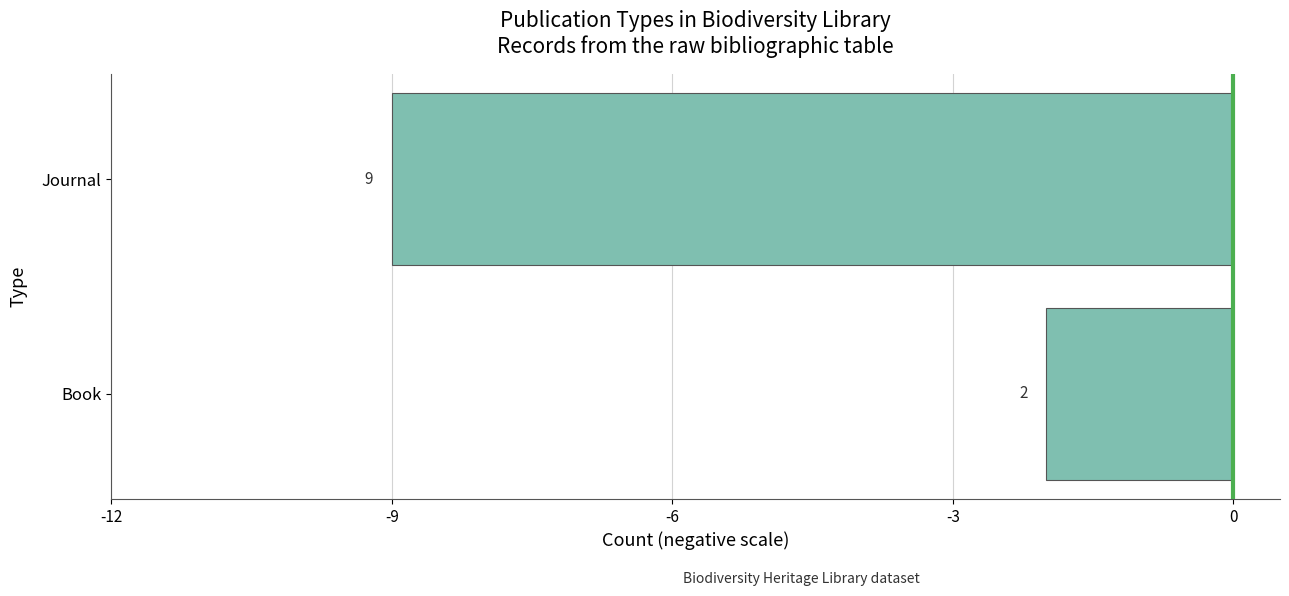

How many bars are there in total?

2